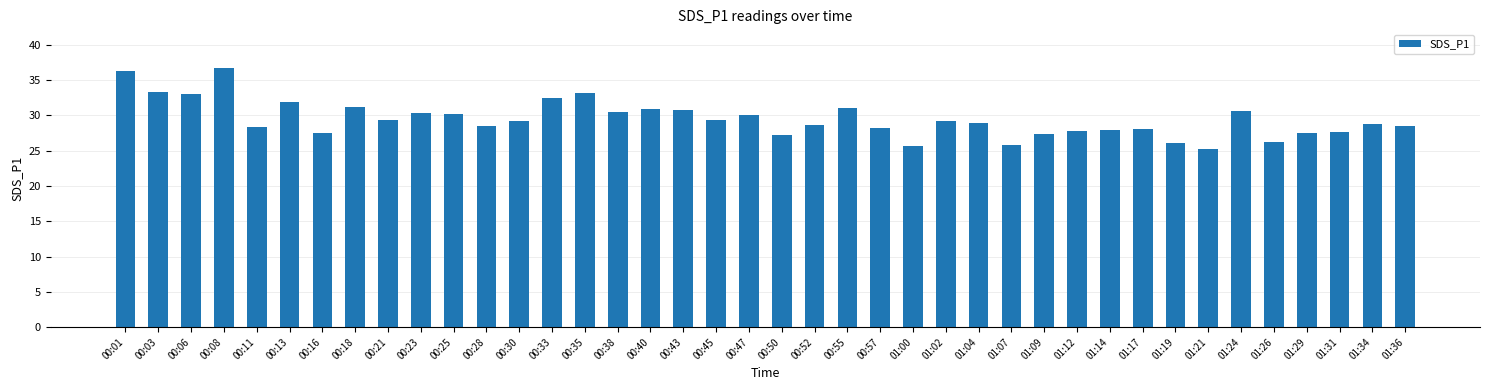

What is the value of the 27th bar from the left?

28.9